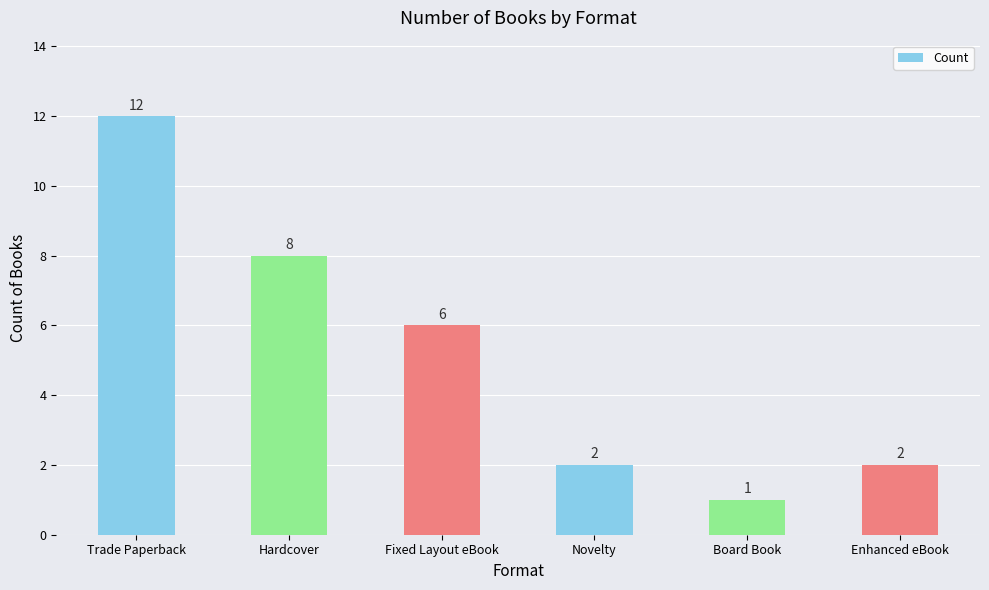

Reading left to right, transcribe all the data shown in this chart.

12	8	6	2	1	2